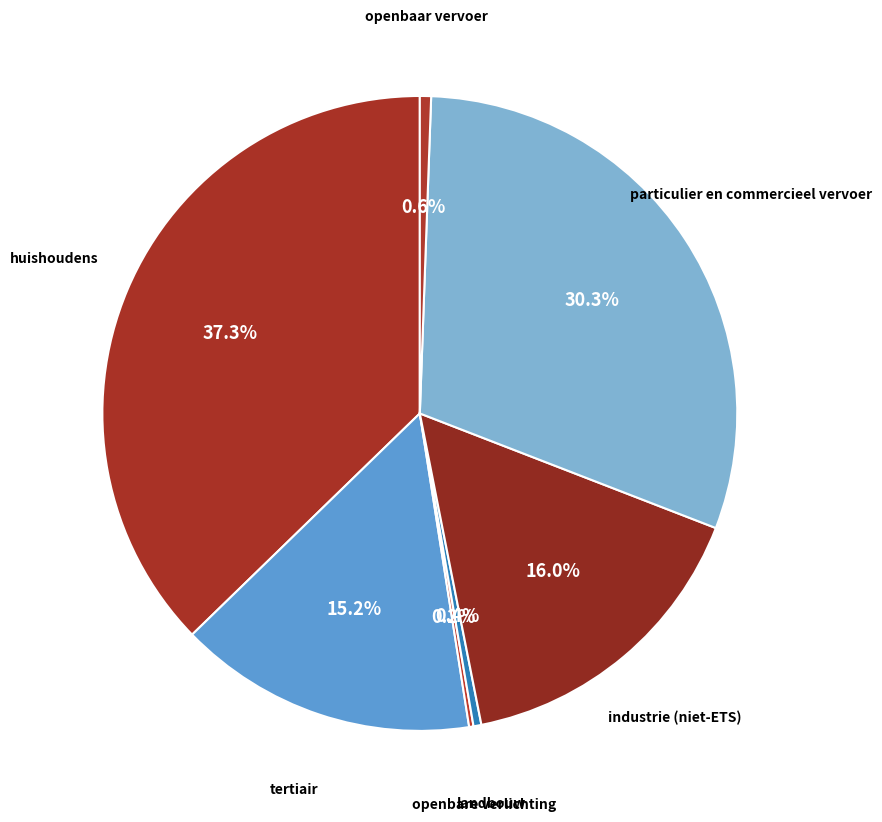

Between tertiair and openbaar vervoer, which is larger?

tertiair